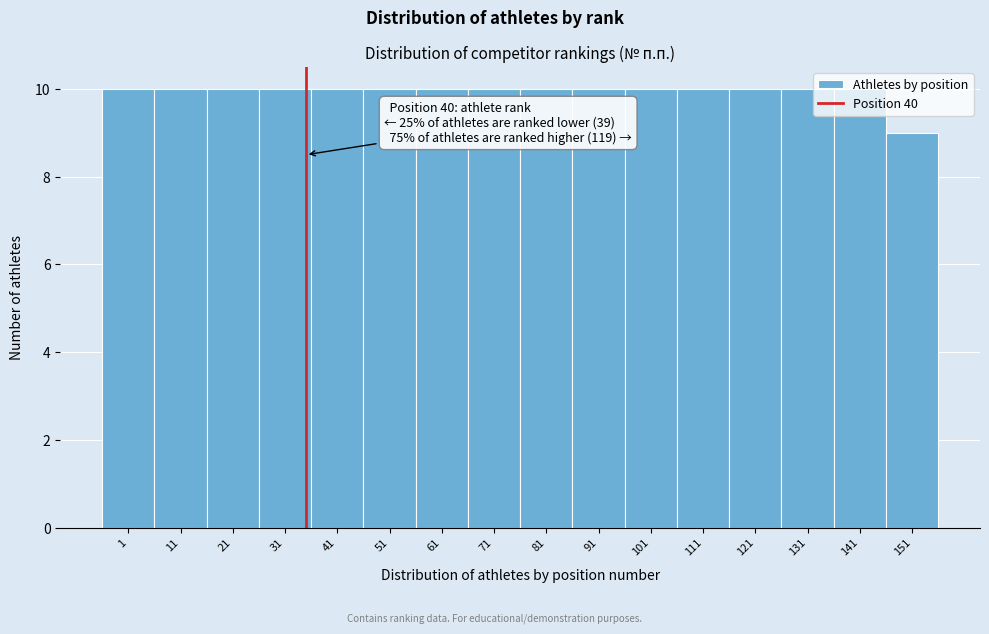

What is the ratio of the value at 141 to the value at 151?

1.1